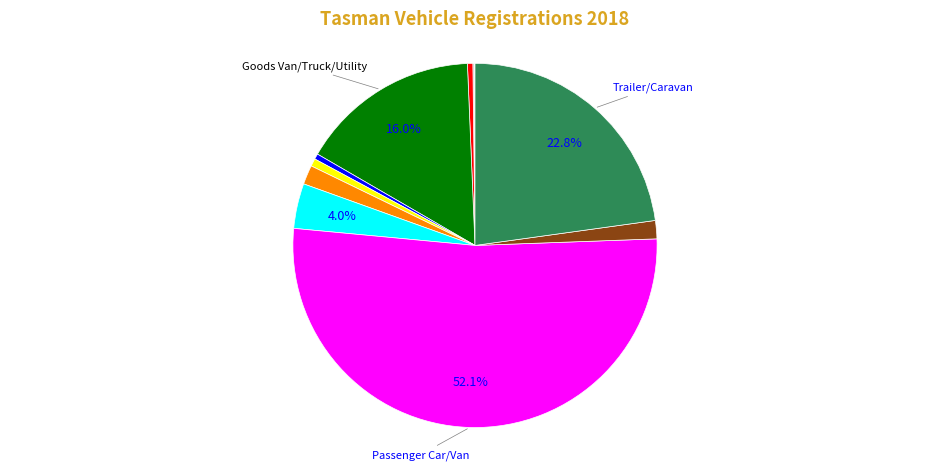

Does any single category account for the majority?

Yes